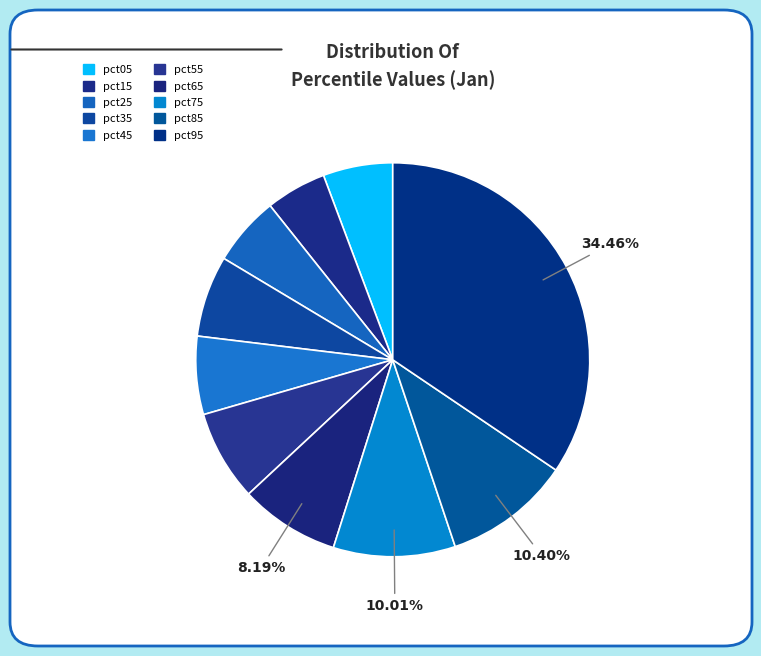

What percentage do pct75 and pct55 together represent?

17.5%